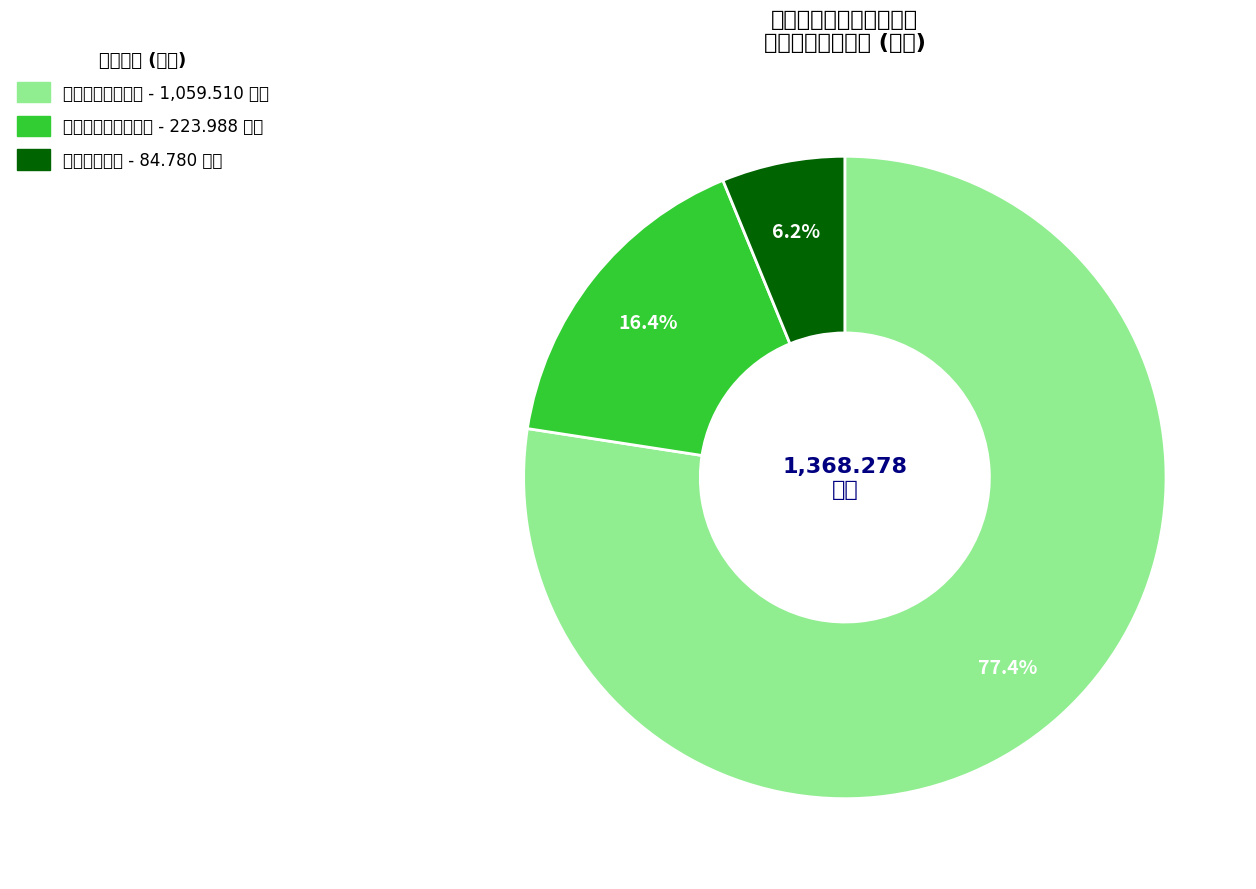

How many segments does this pie chart have?

3